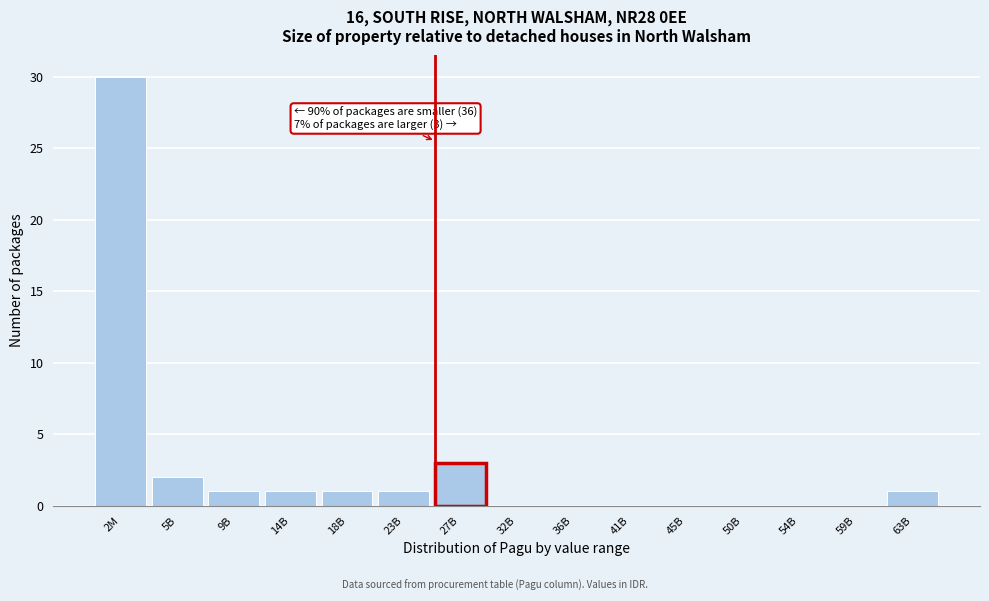

Reading left to right, extract all data points from this chart.

2M=30	5B=2	9B=1	14B=1	18B=1	23B=1	27B=3	32B=0	36B=0	41B=0	45B=0	50B=0	54B=0	59B=0	63B=1